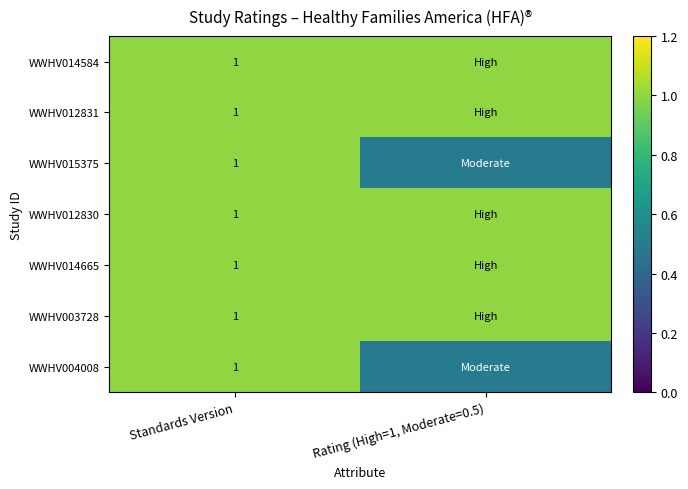

The WWHV003728 series shows 0.6 at Standards Version. True or false?

False